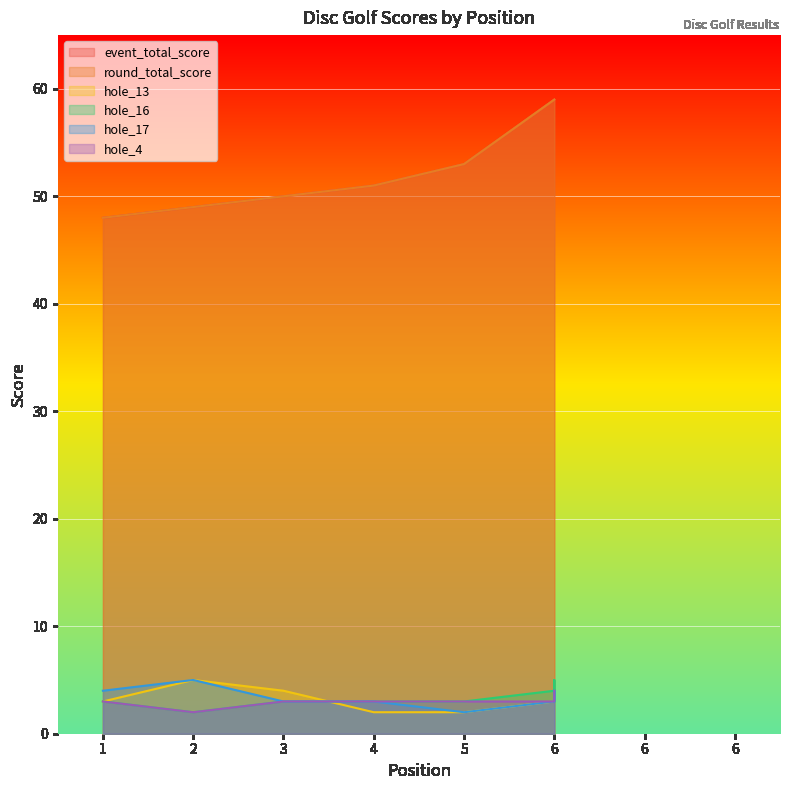

Between 2 and 6, which series saw the biggest shift?

event_total_score